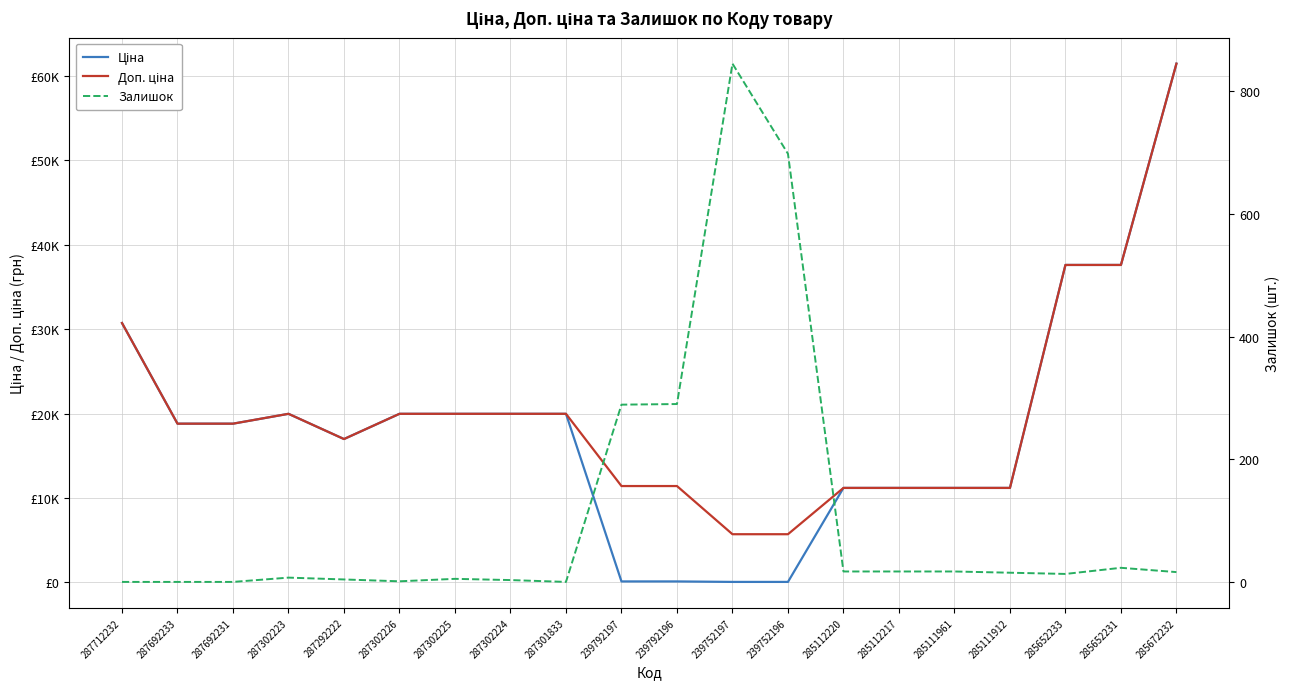

True or false: Доп. ціна and Ціна intersect in this chart.

False